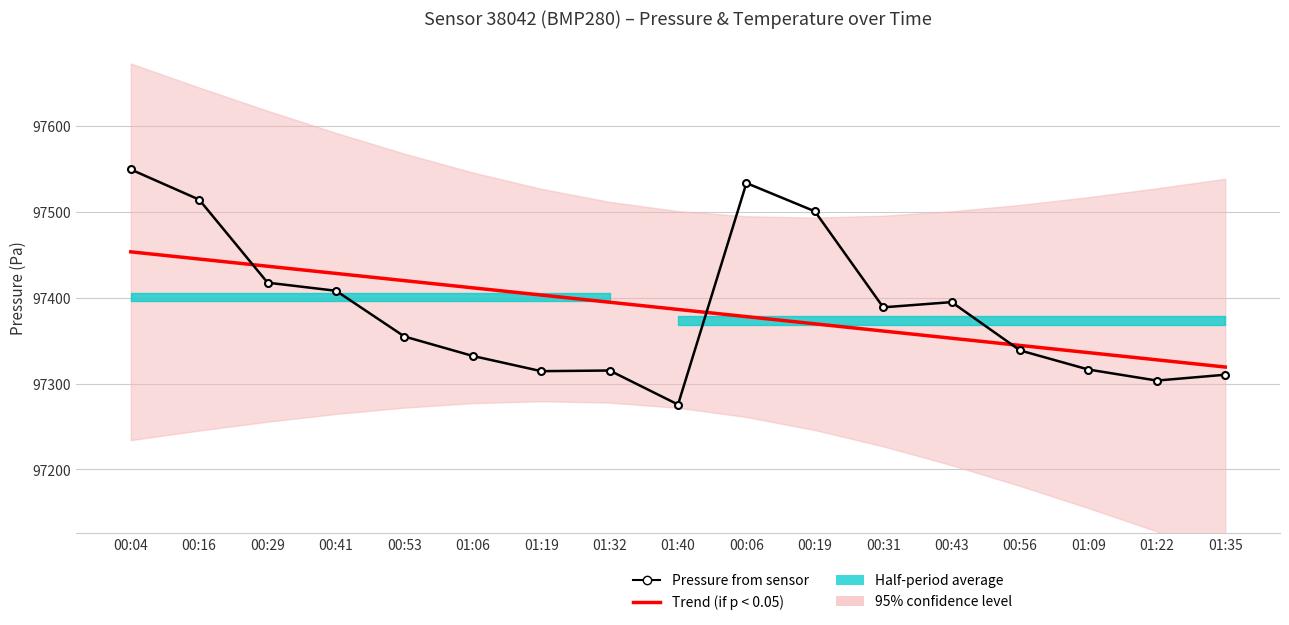

At which category does Pressure from sensor reach its first local peak?

01:32